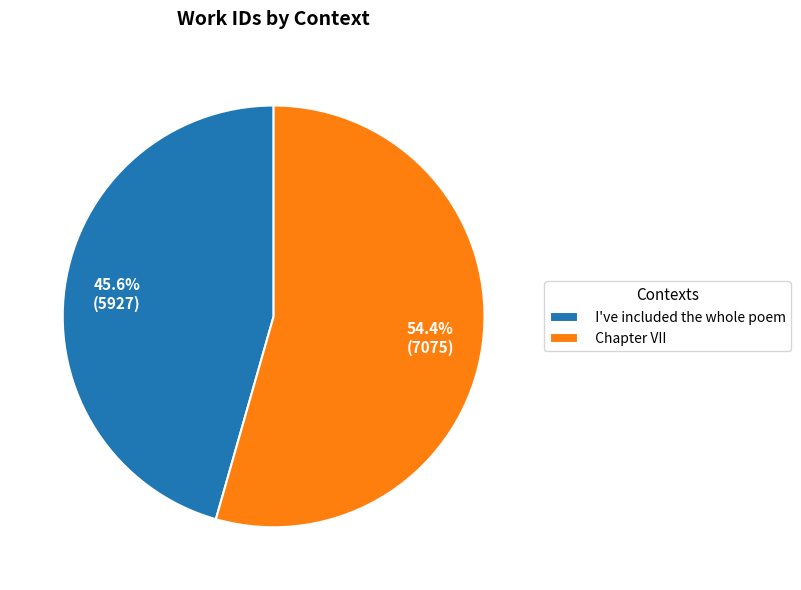

Do Chapter VII and I've included the whole poem together represent more than half of the pie?

Yes